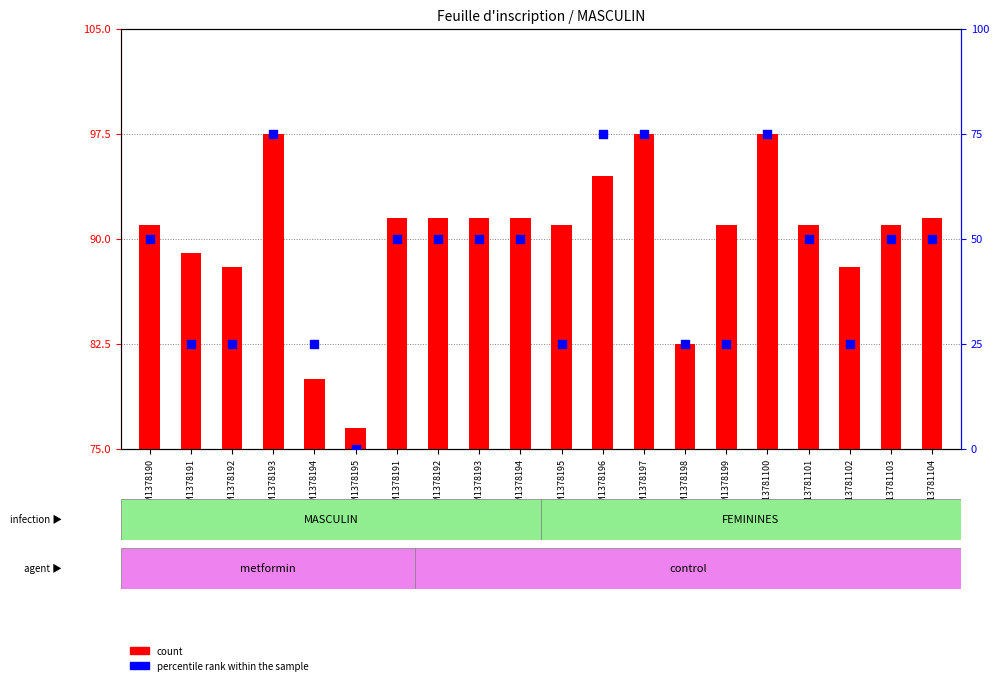

At which category is the sum across all series the highest?

GSM1378193